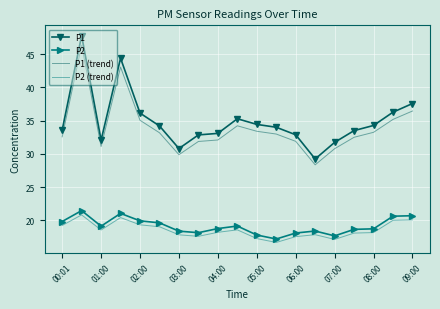

True or false: P1 (trend) and P2 (trend) intersect in this chart.

False